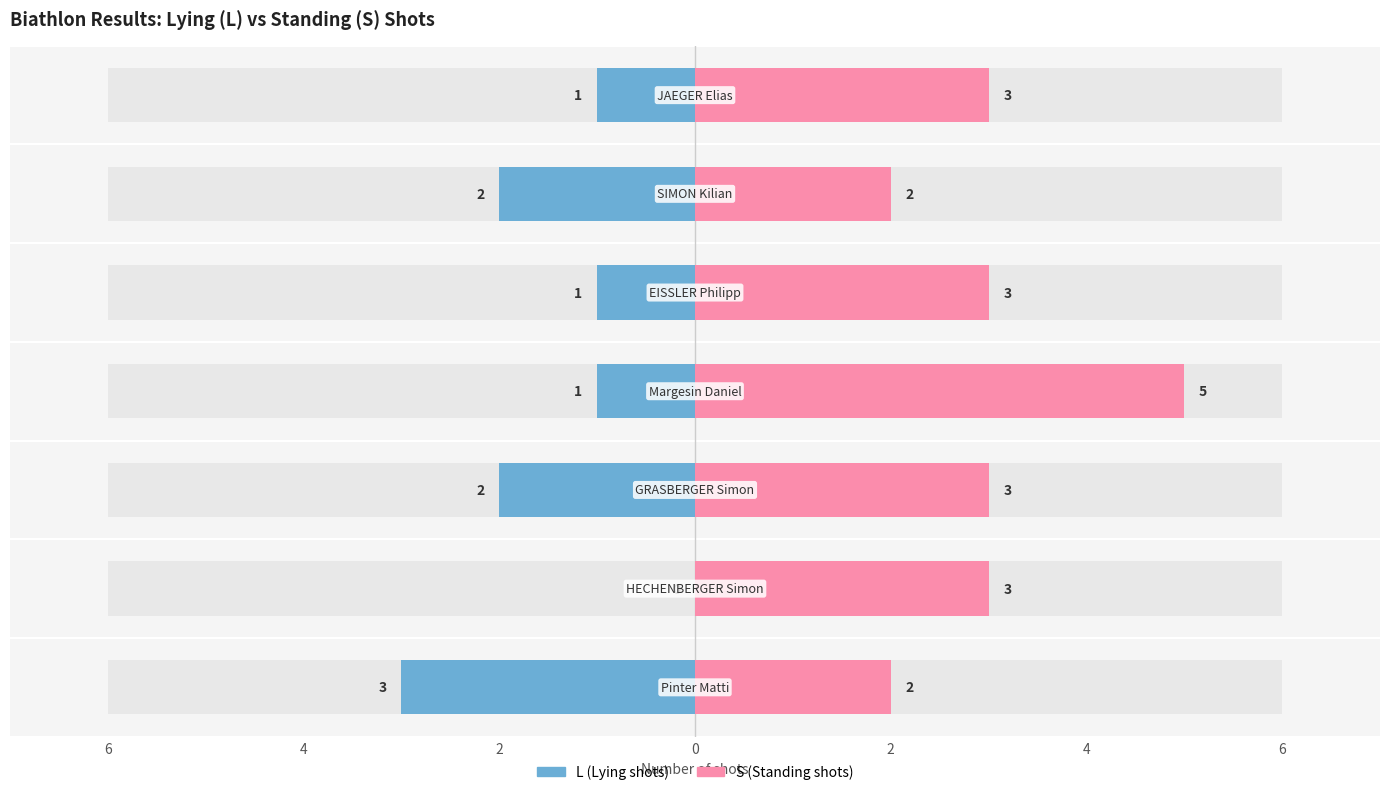

Is the value of L at EISSLER Philipp greater than the value of S at Margesin Daniel?

No